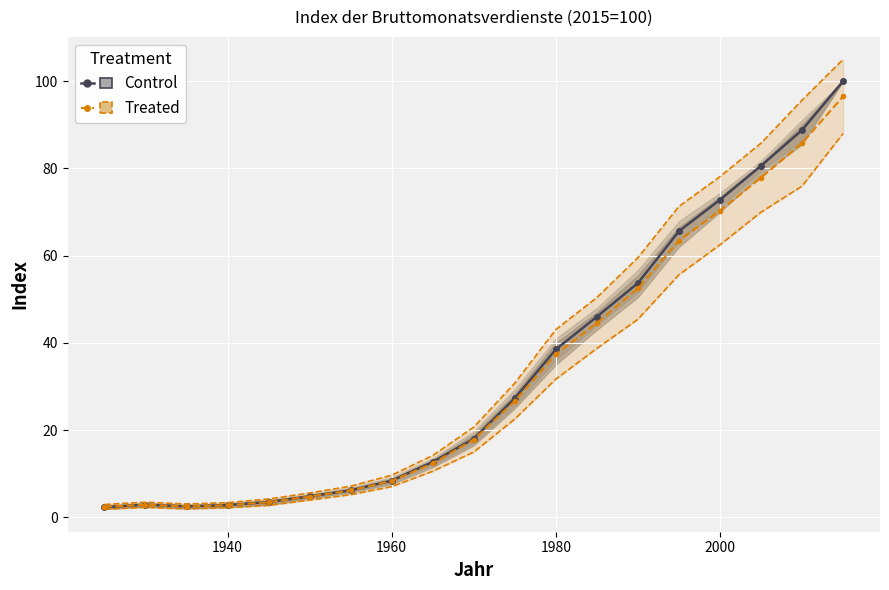

Reading left to right, extract all data points from this chart.

Index: 2.3	2.9	2.5	2.8	3.5	4.8	6.2	8.4	12.7	18.0	27.3	38.5	46.0	53.7	65.6	72.8	80.6	88.8	100.0
Index_upper: 2.9	3.5	3.0	3.4	4.2	5.6	7.1	9.7	14.2	20.7	30.8	43.1	50.4	59.5	71.3	78.1	85.8	95.7	105.0
Index_lower: 1.8	2.3	1.9	2.2	2.7	4.0	5.2	7.0	10.6	15.0	22.5	31.7	38.7	45.4	55.6	62.5	70.0	75.9	88.0
Index2_upper: 2.4	2.9	2.5	2.8	3.5	4.8	6.2	8.3	12.4	17.8	26.6	37.4	44.6	52.5	63.5	70.3	77.9	85.8	96.5